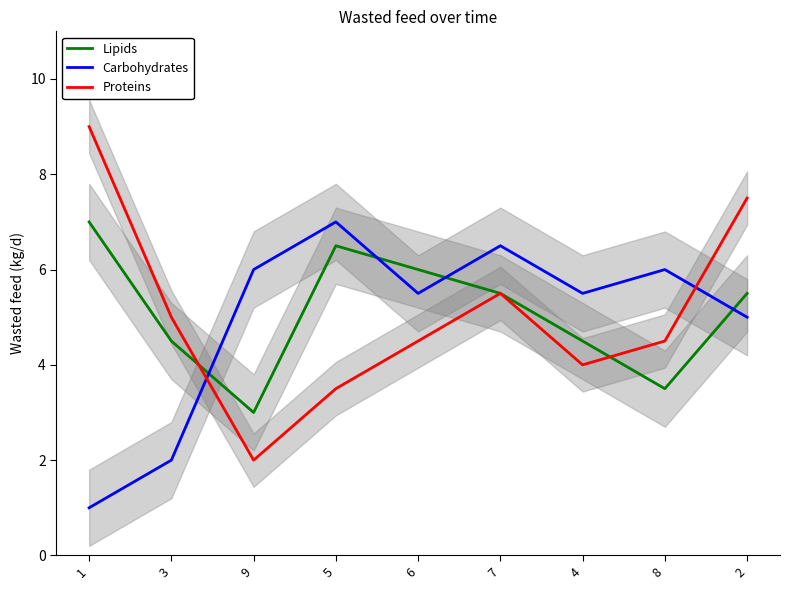

What is the difference between the highest and lowest values at 1?

8.0